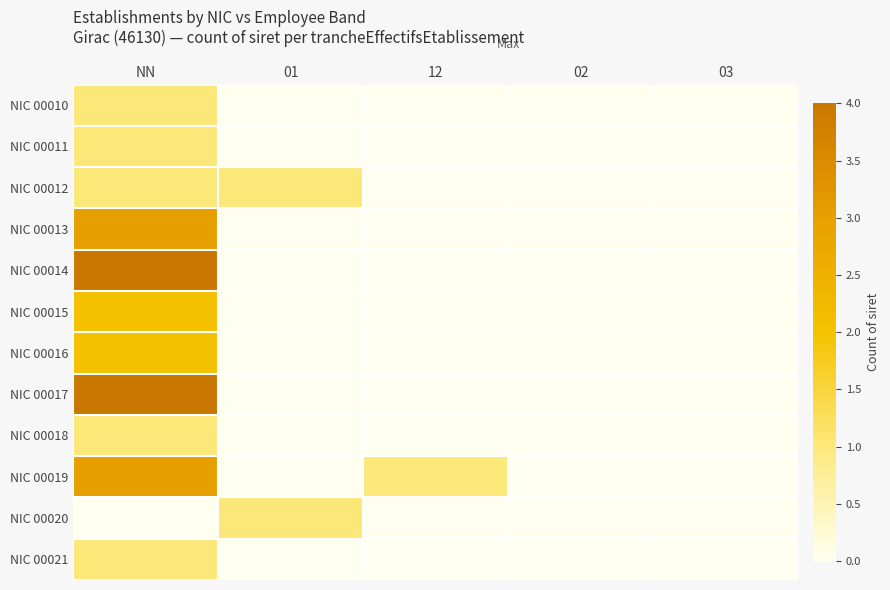

Reading right to left, transcribe all the data shown in this chart.

NIC 00010: 03=0	02=0	12=0	01=0	NN=1
NIC 00011: 03=0	02=0	12=0	01=0	NN=1
NIC 00012: 03=0	02=0	12=0	01=1	NN=1
NIC 00013: 03=0	02=0	12=0	01=0	NN=3
NIC 00014: 03=0	02=0	12=0	01=0	NN=4
NIC 00015: 03=0	02=0	12=0	01=0	NN=2
NIC 00016: 03=0	02=0	12=0	01=0	NN=2
NIC 00017: 03=0	02=0	12=0	01=0	NN=4
NIC 00018: 03=0	02=0	12=0	01=0	NN=1
NIC 00019: 03=0	02=0	12=1	01=0	NN=3
NIC 00020: 03=0	02=0	12=0	01=1	NN=0
NIC 00021: 03=0	02=0	12=0	01=0	NN=1